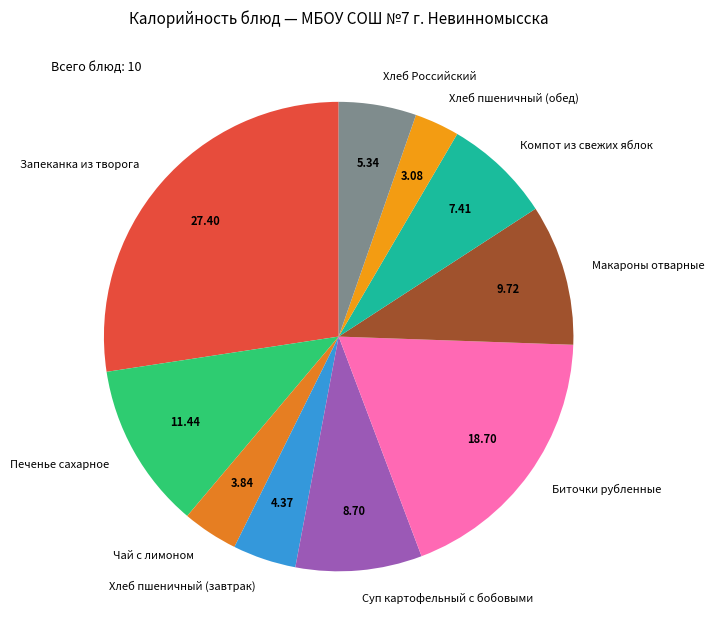

How many slices are in this pie chart?

10